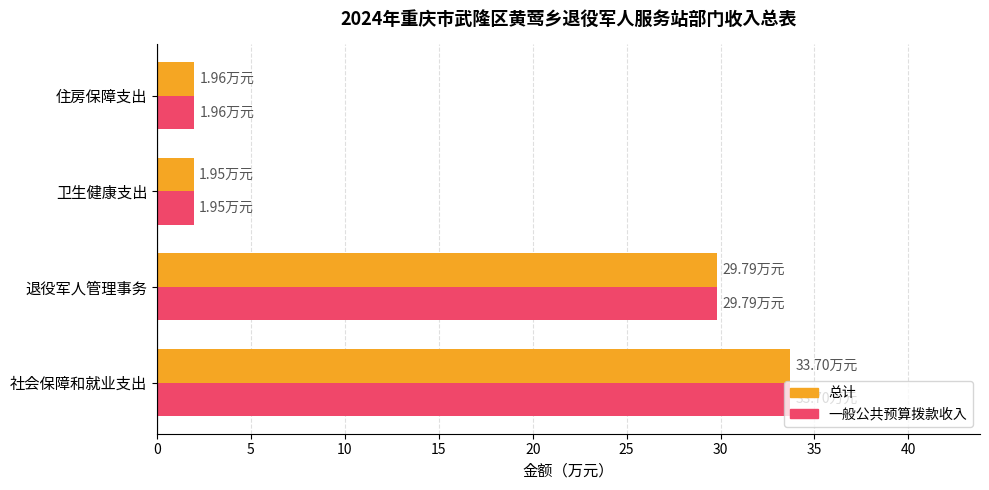

At which category is the sum across all series the highest?

社会保障和就业支出